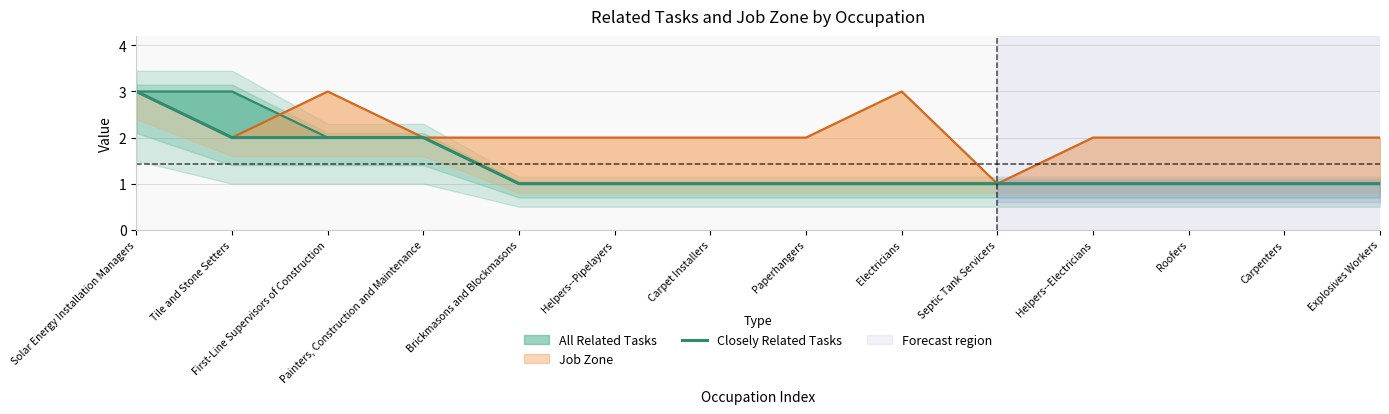

Where is the data nearest to the value 2?

Tile and Stone Setters